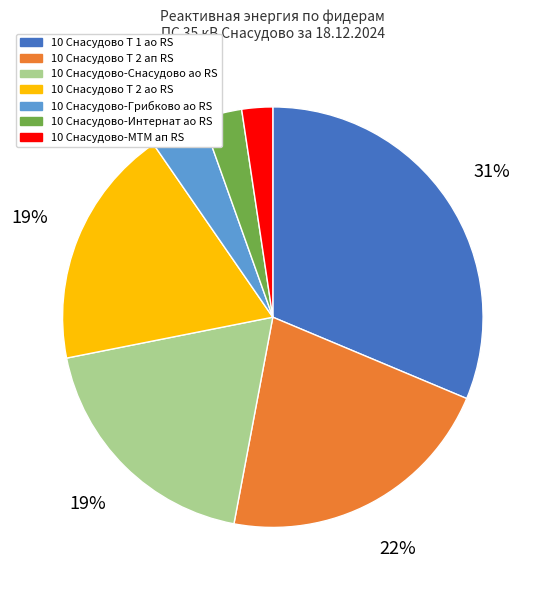

To the nearest percent, what is the combined percentage of 10 Снасудово-Грибково ао RS and 10 Снасудово-Интернат ао RS?

7%